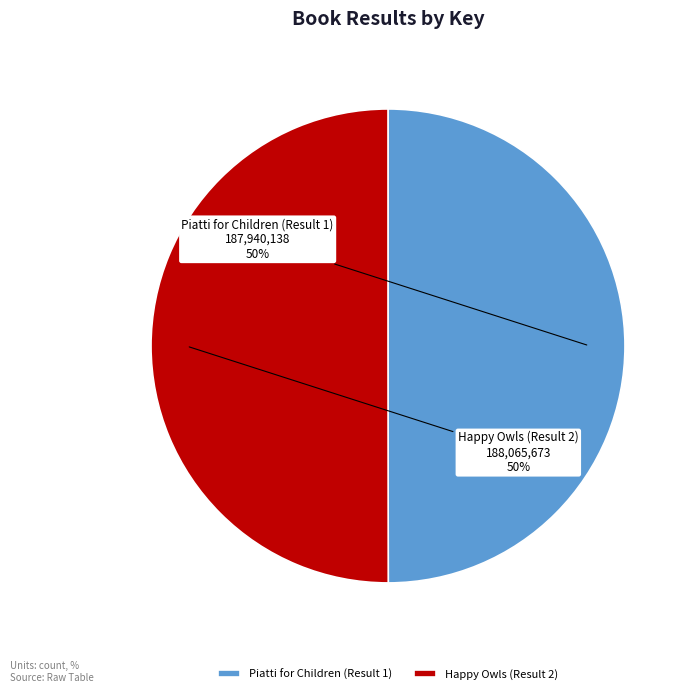

Approximately how many times larger is the value at Piatti for Children (Result 1) compared to Happy Owls (Result 2)?

1.0